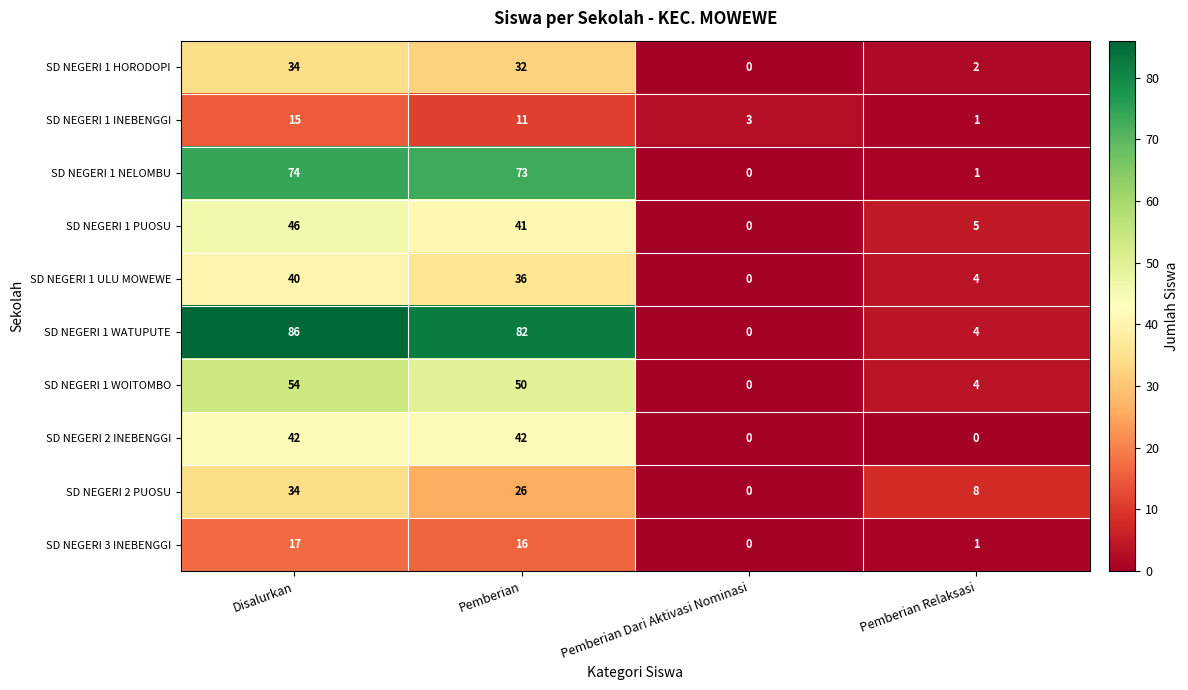

At which label does SD NEGERI 2 PUOSU reach its minimum?

Pemberian Dari Aktivasi Nominasi